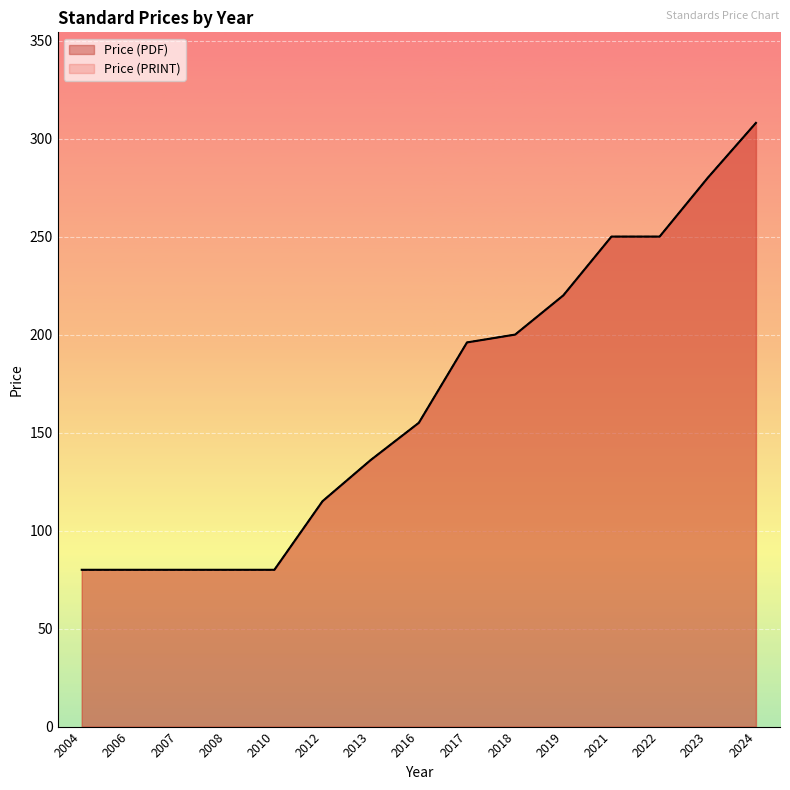

True or false: Price (PDF) and Price (PRINT) cross at least once.

False